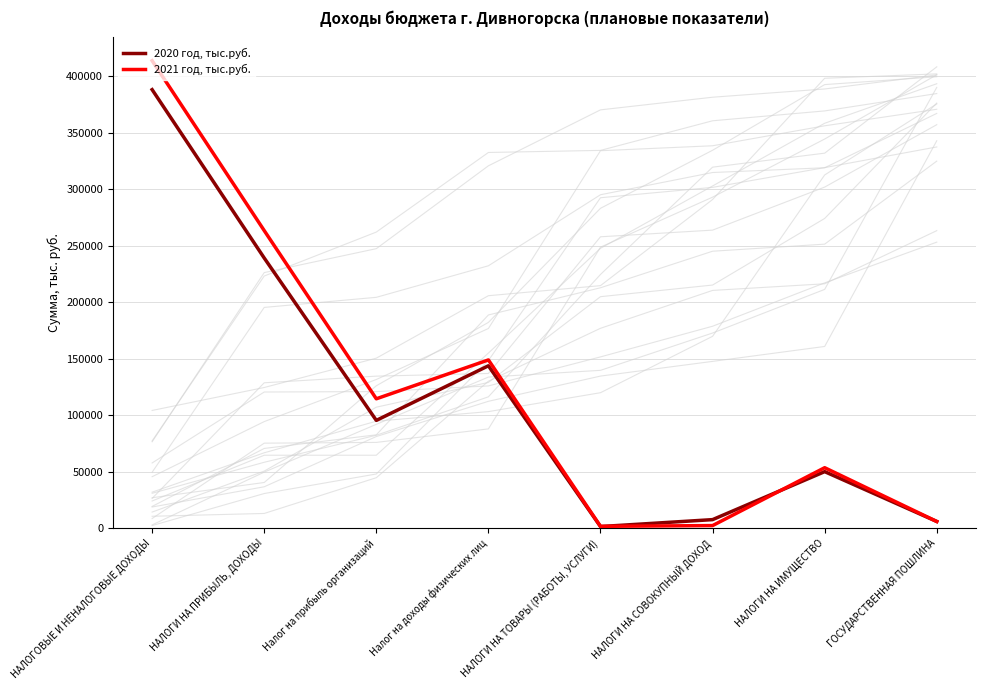

What is the label of the 2nd point from the right?

НАЛОГИ НА ИМУЩЕСТВО